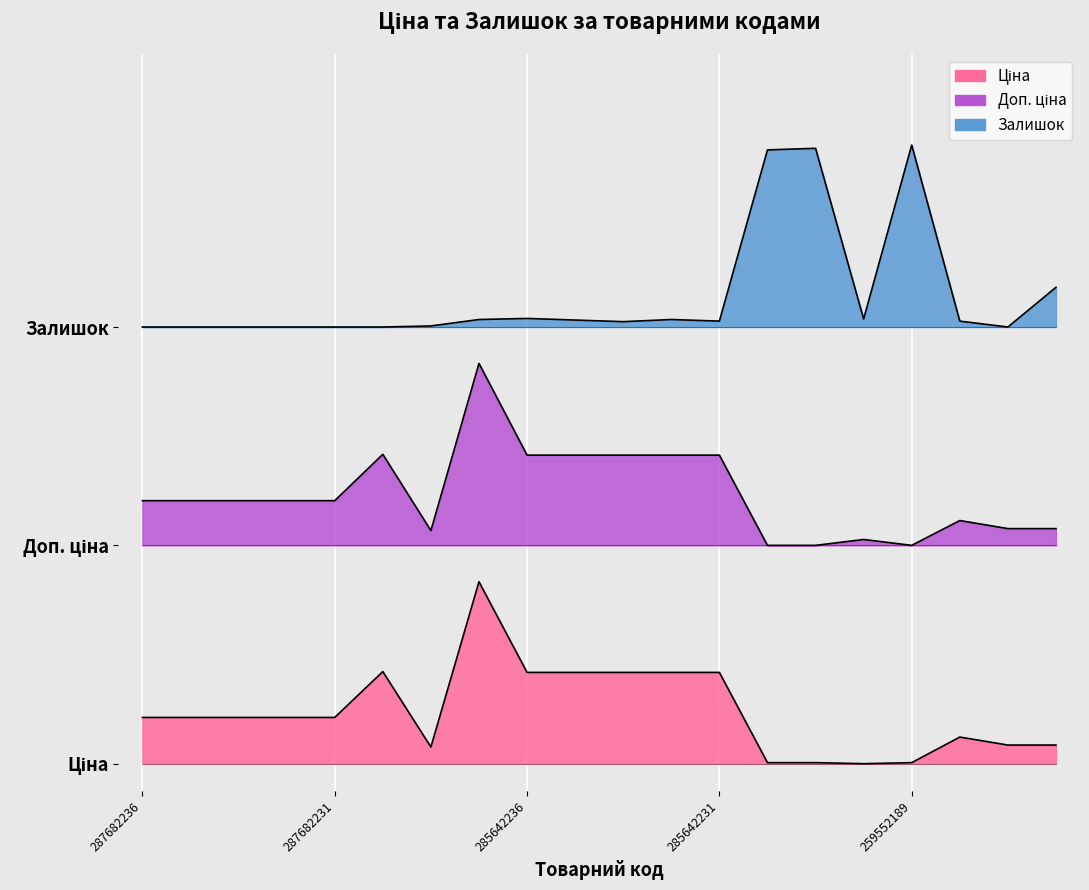

At which category does Ціна reach its first local peak?

287702232